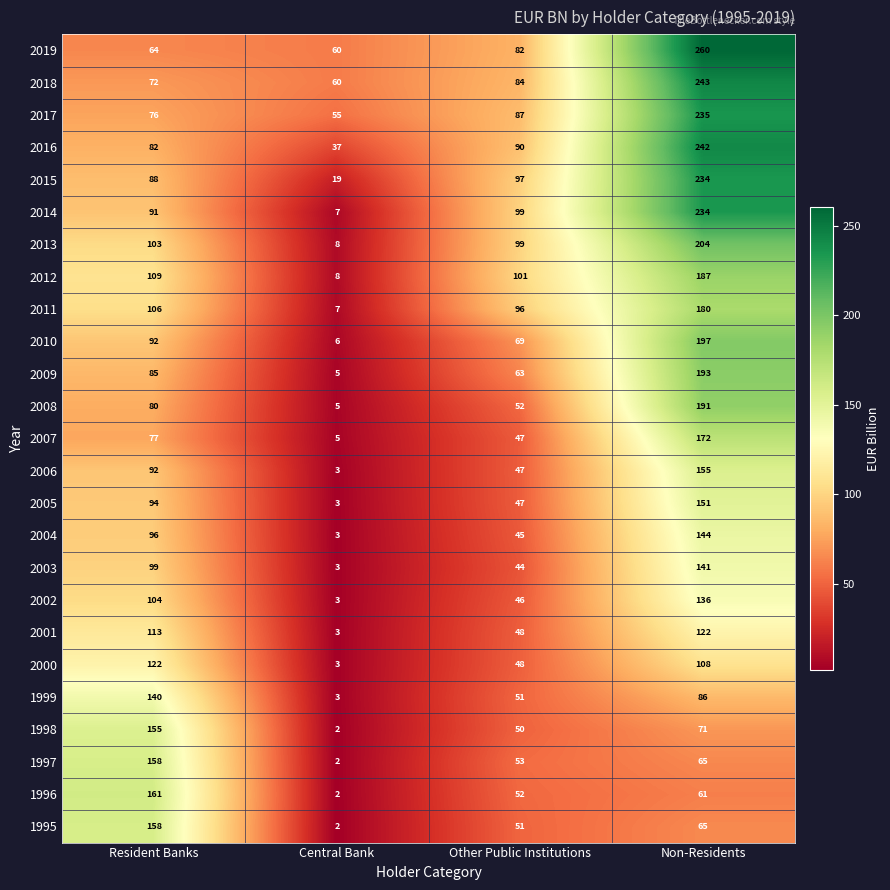

List the labels in order of 2008 value, smallest first.

Central Bank, Other Public Institutions, Resident Banks, Non-Residents